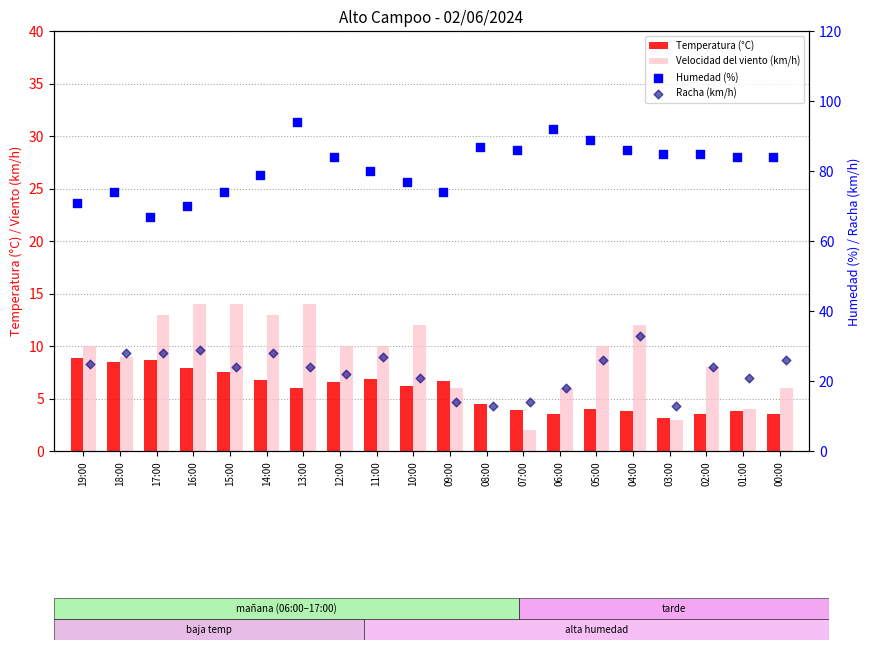

Which series has the largest total across all categories?

Humedad (%)